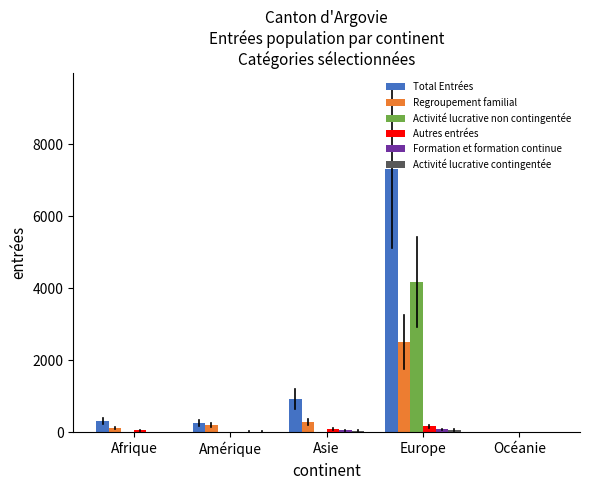

What is the maximum value shown in the chart?

7309